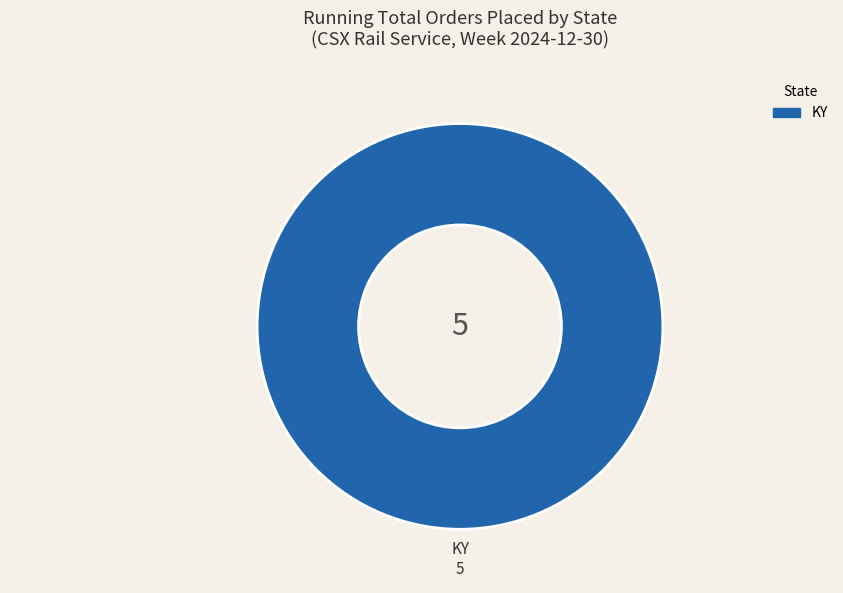

Count the number of slices in the pie.

1